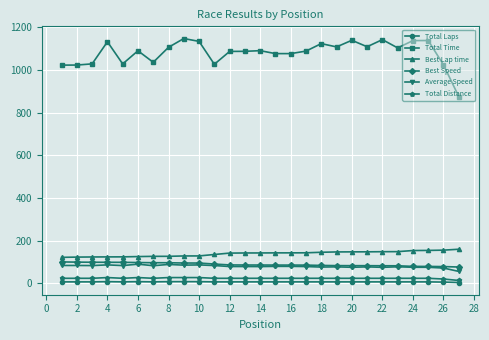

Which series has the largest total across all categories?

Total Time